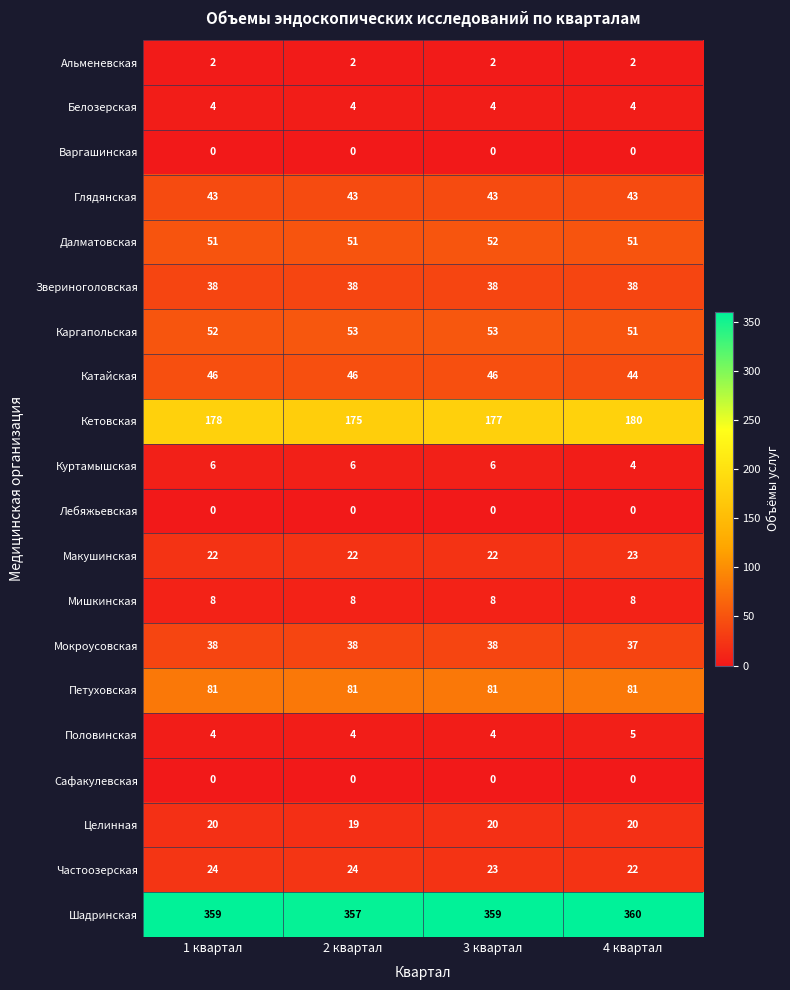

What is the sum of the Петуховская values at 2 квартал and 3 квартал?

162